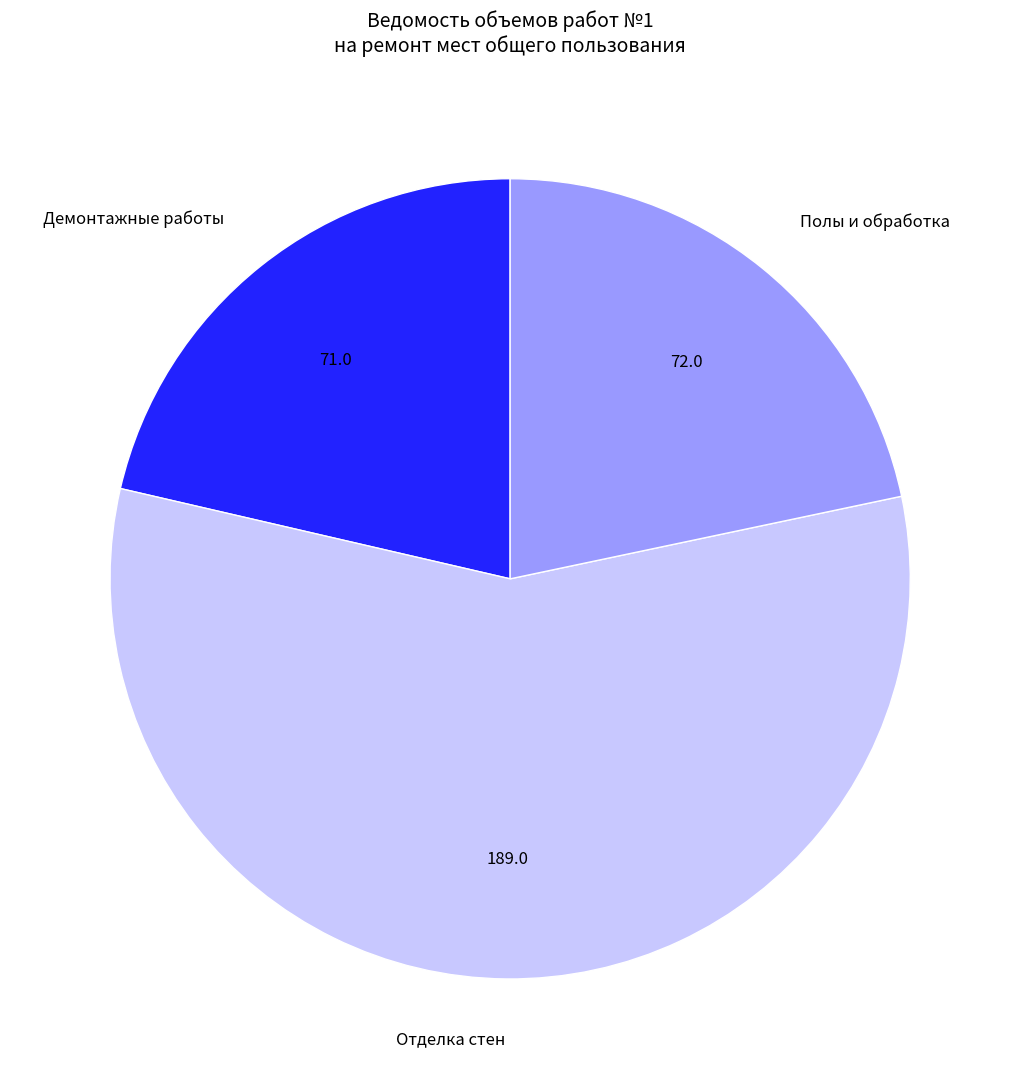

Does Отделка стен account for over 50% of the chart?

Yes